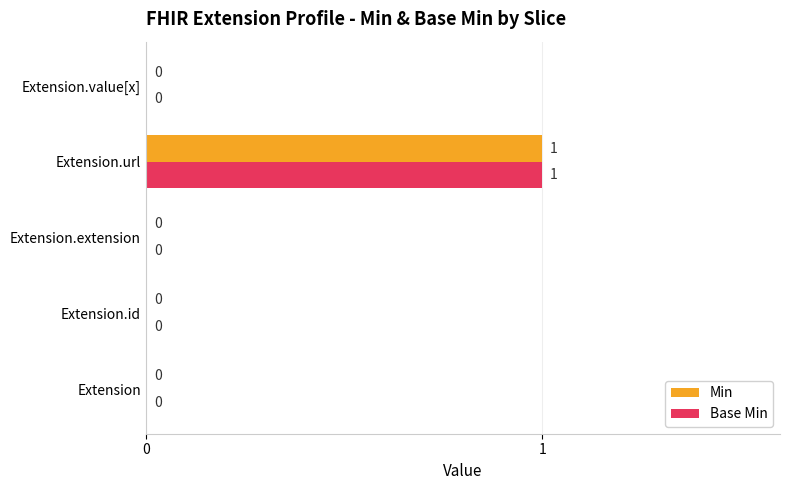

Count the Base Min values in the range 0 to 1.

5